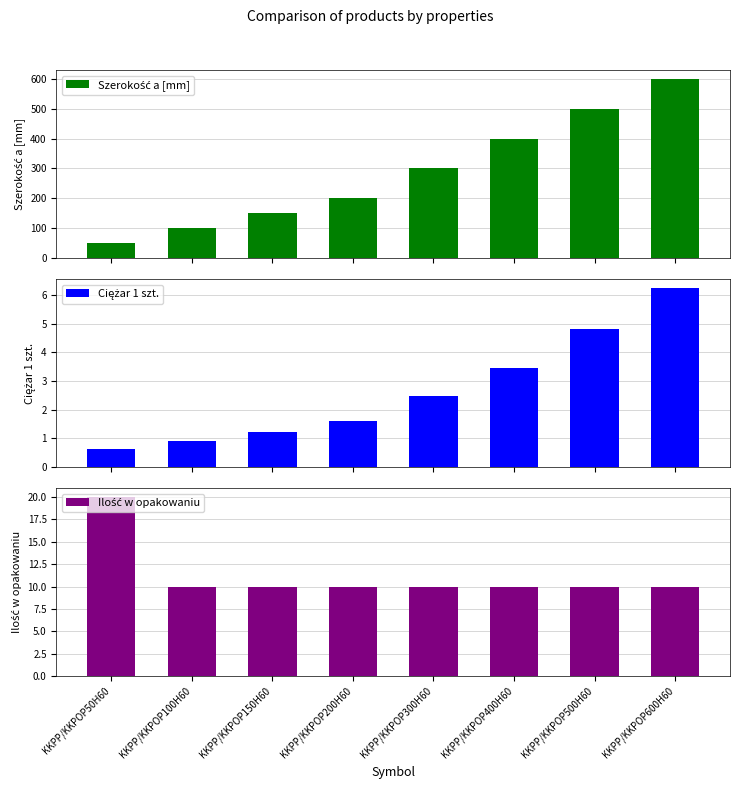

Which series has the largest range (max minus min)?

Szerokość a [mm]